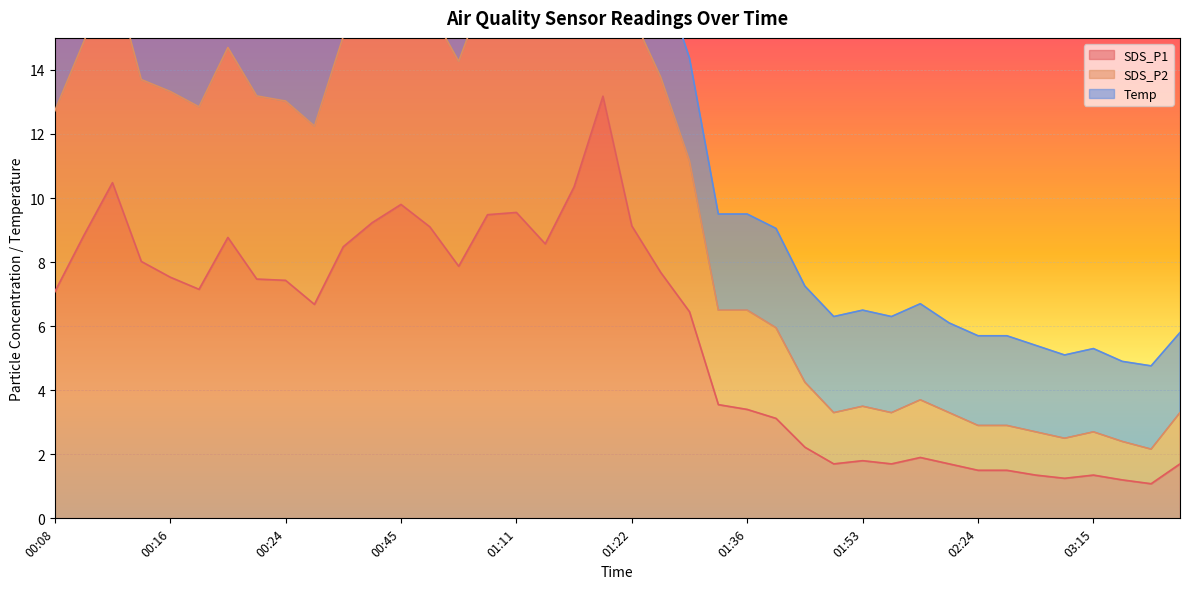

What is the value of the SDS_P2 point at the 28th from the left?

3.3